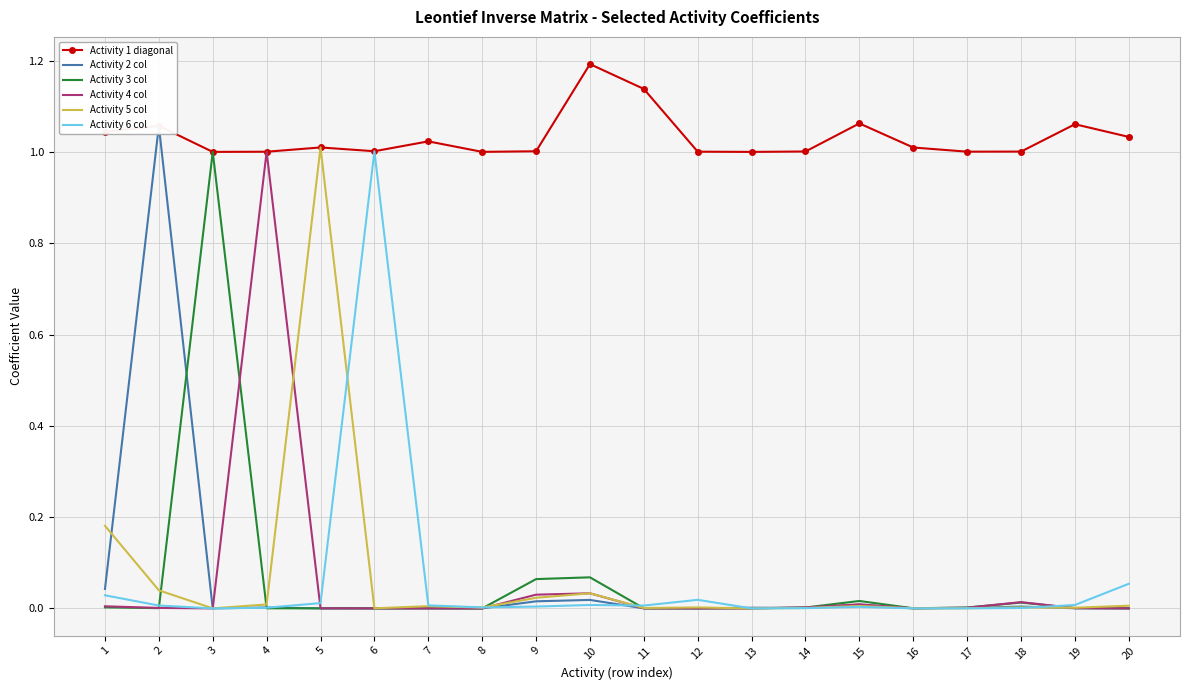

Where is Activity 4 col nearest to the value 0?

8